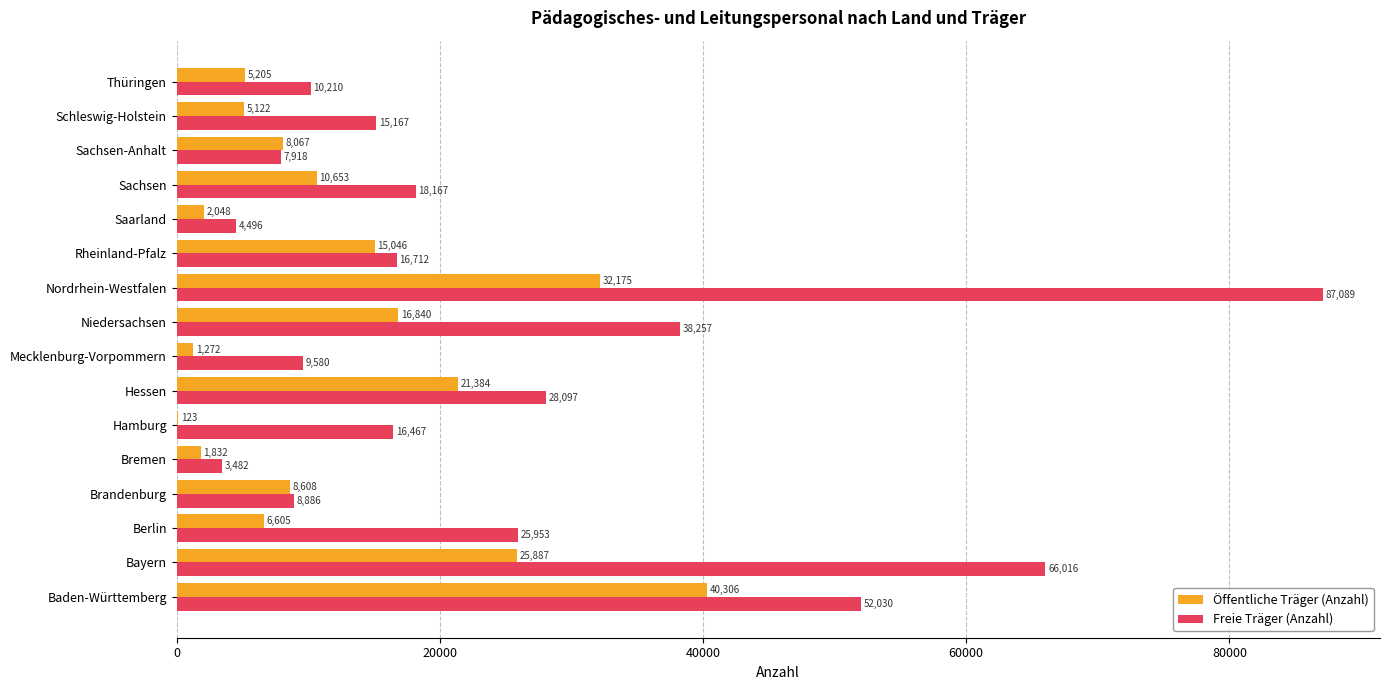

The Öffentliche Träger (Anzahl) series shows 20223 at Baden-Württemberg. True or false?

False